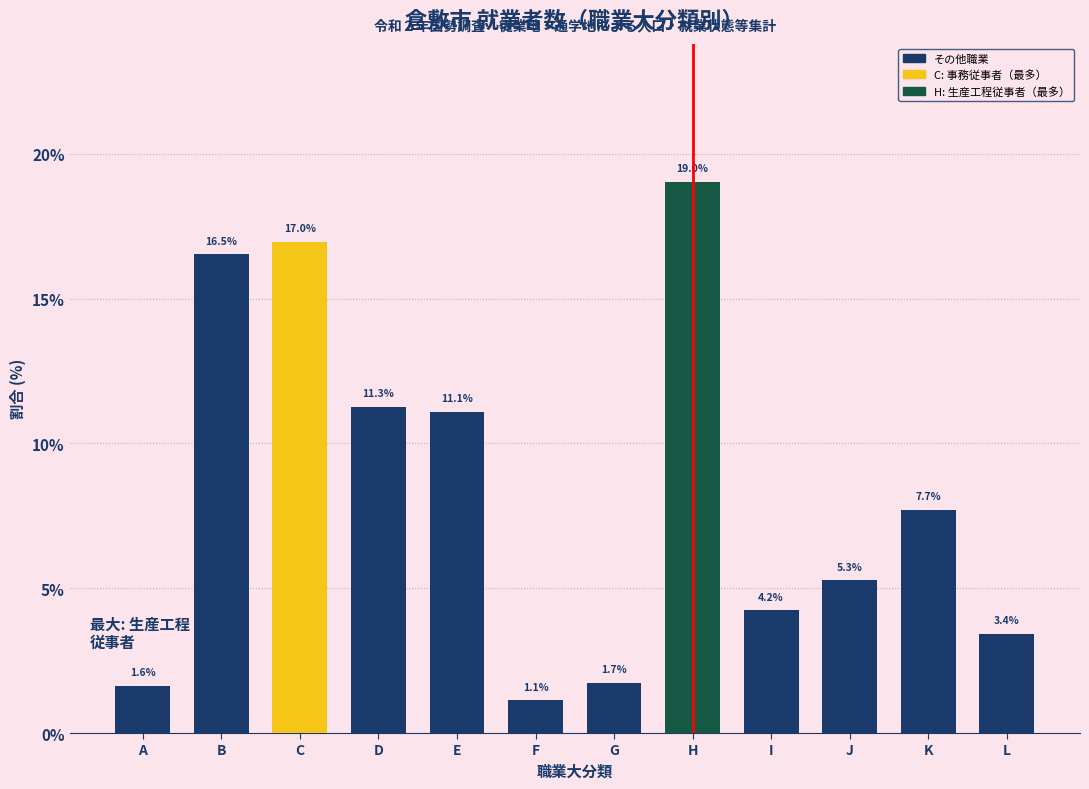

Reading left to right, extract all data points from this chart.

A=1.6	B=16.5	C=17.0	D=11.3	E=11.1	F=1.1	G=1.7	H=19.0	I=4.2	J=5.3	K=7.7	L=3.4